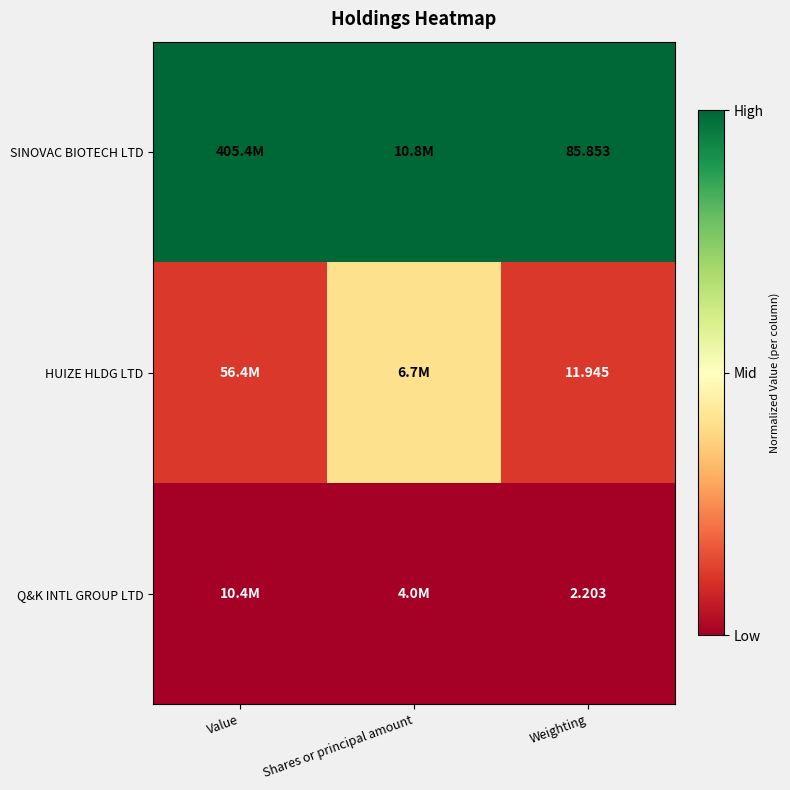

At how many categories does at least one series exceed 0?

3